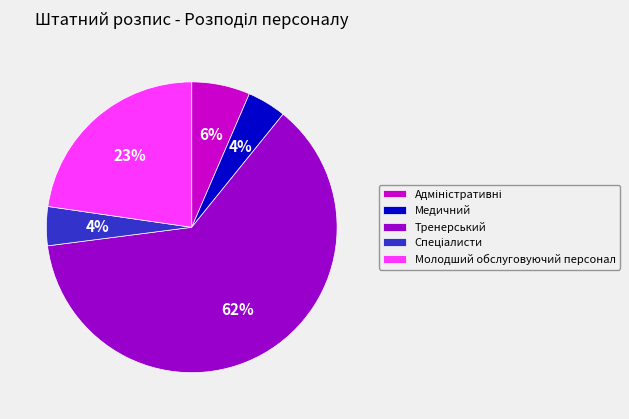

The Молодший обслуговуючий персонал slice represents 23% of the pie. True or false?

True